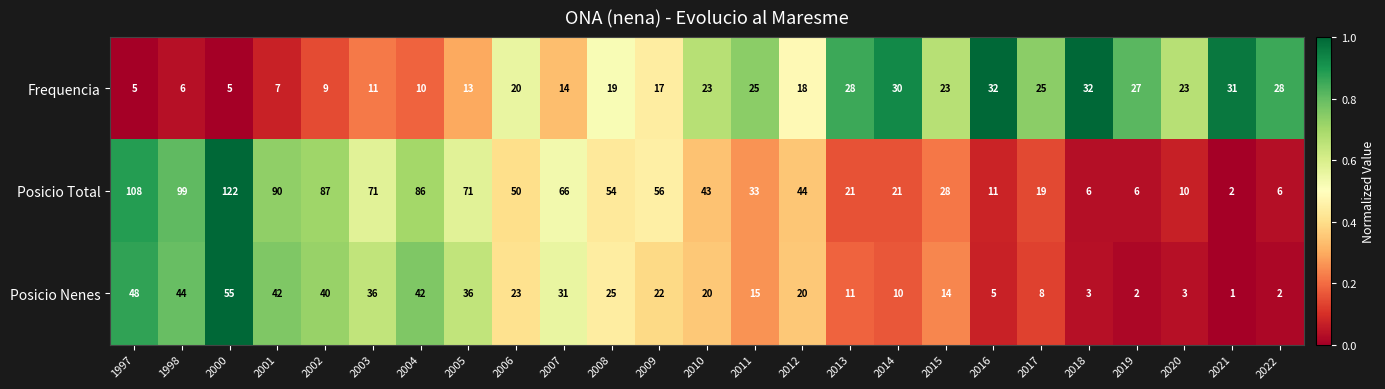

True or false: Posicio Total has a value of 71 at 2005.

True